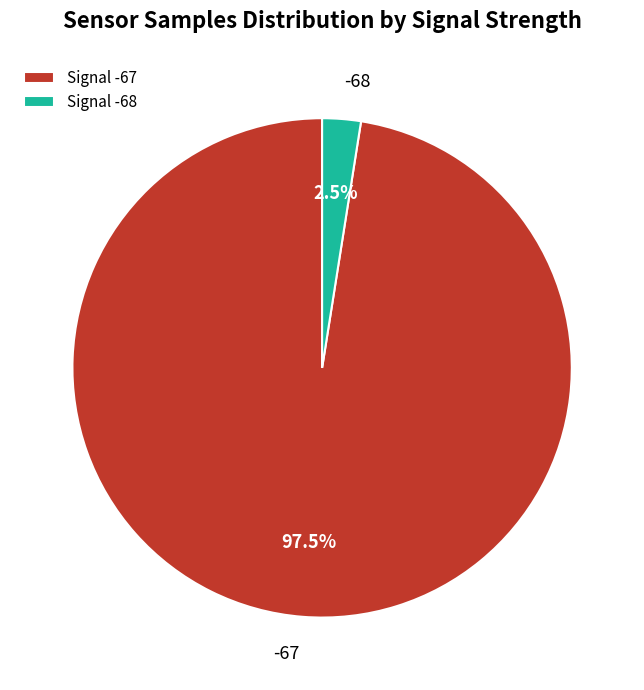

Which slice is the smallest?

Signal -68